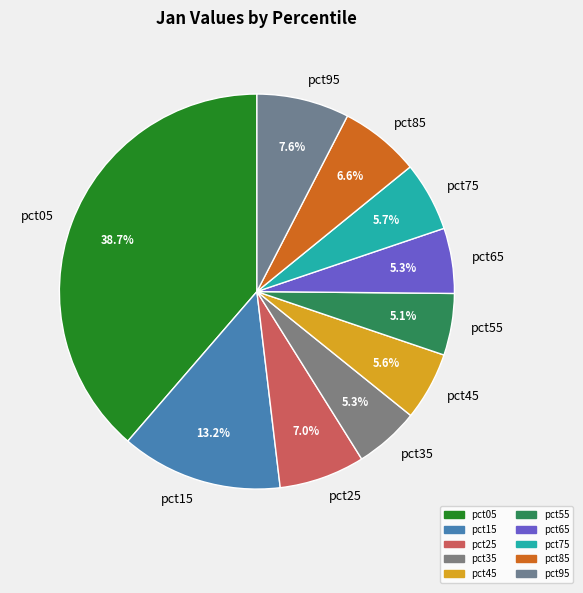

To the nearest percent, what is the combined percentage of pct75 and pct85?

12%